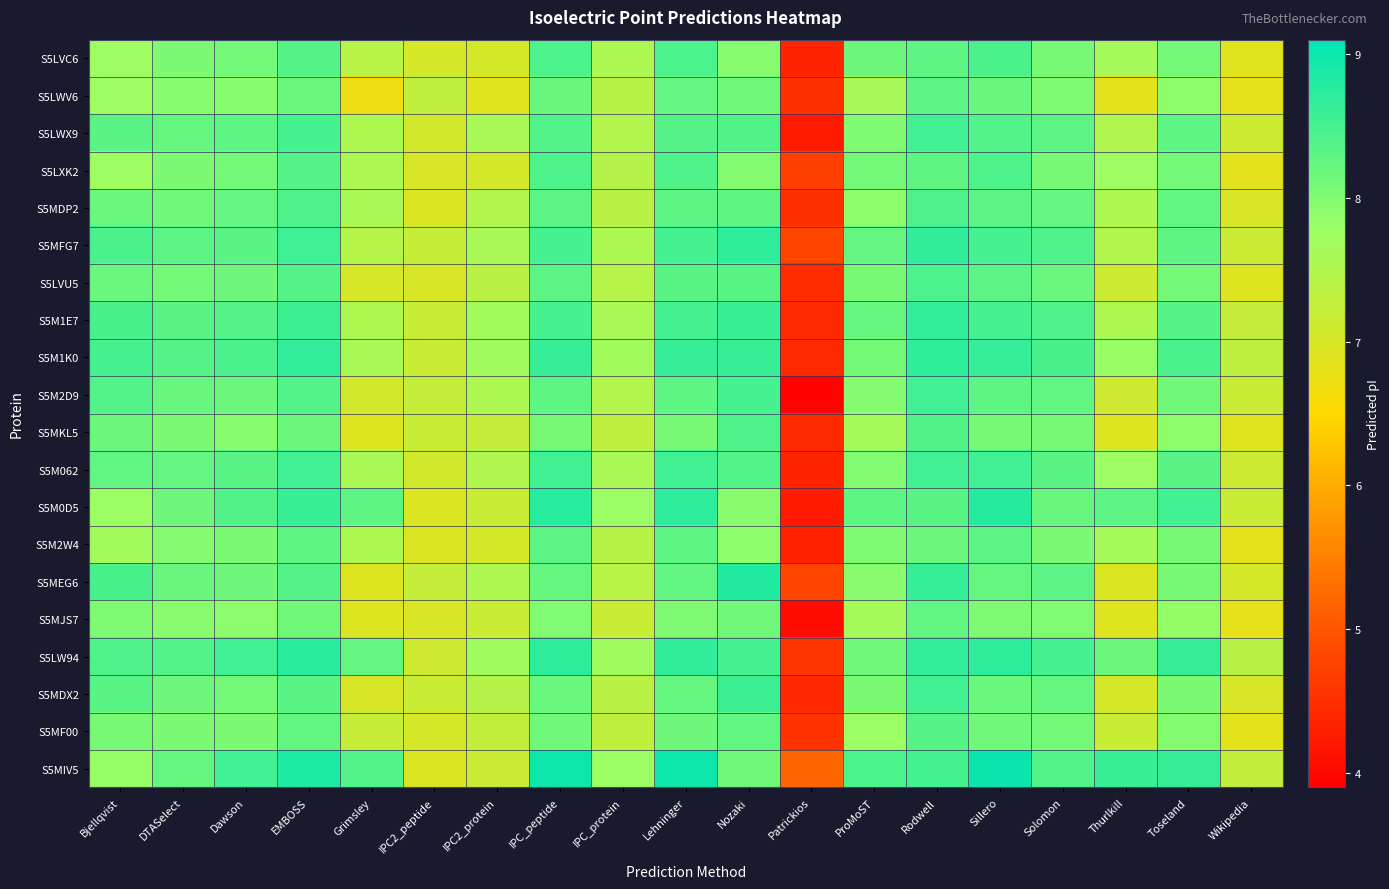

Which series has the widest spread of values?

S5M2D9